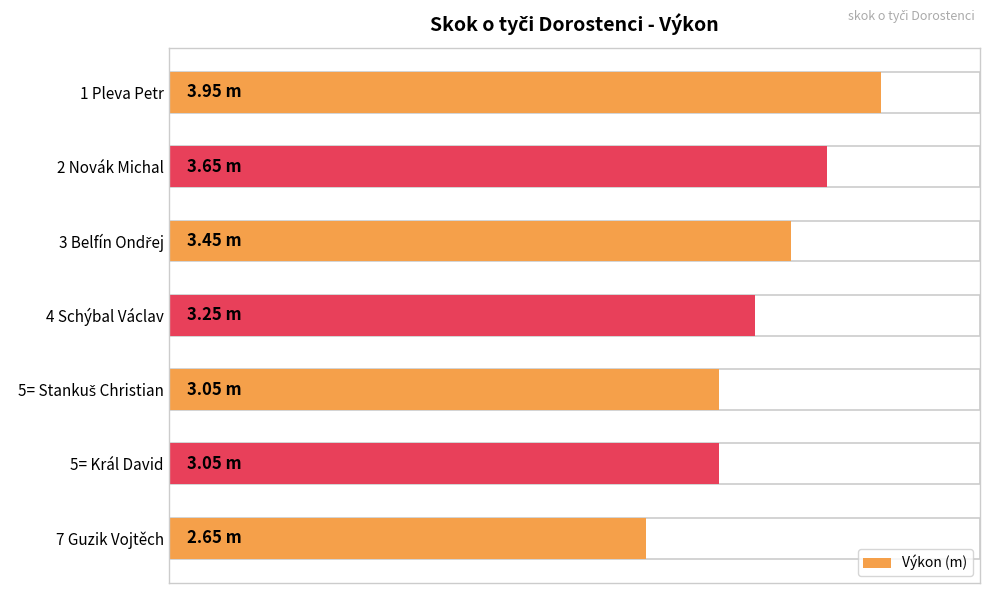

Does the chart contain stacked bars?

No